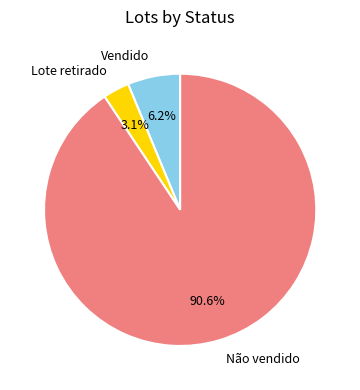

Which category has the biggest portion of the pie?

Não vendido